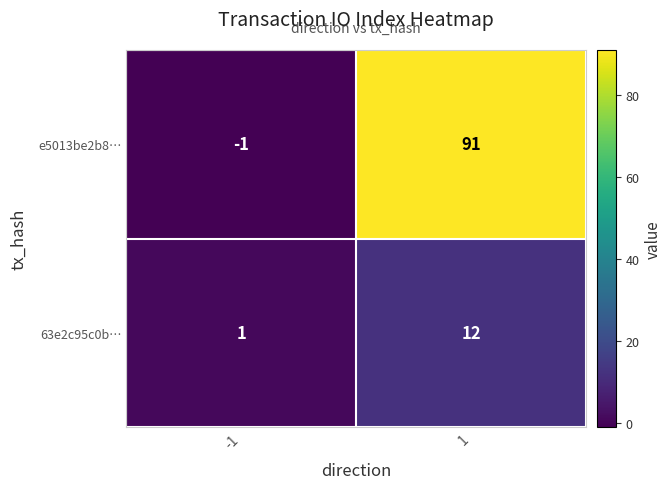

Is it true that e5013be2b8… equals -1 at -1?

True